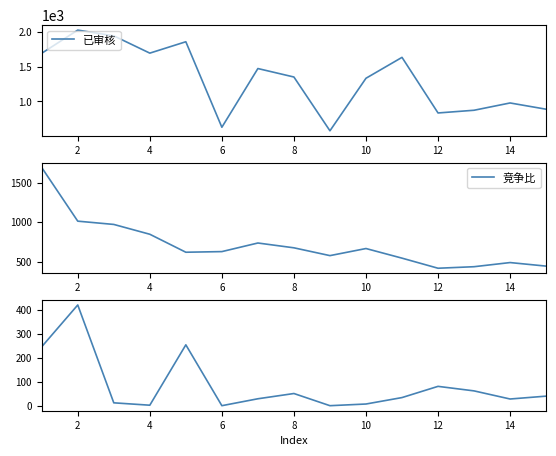

Rank the series by their average value, from lowest to highest.

未审核, 竞争比, 已审核